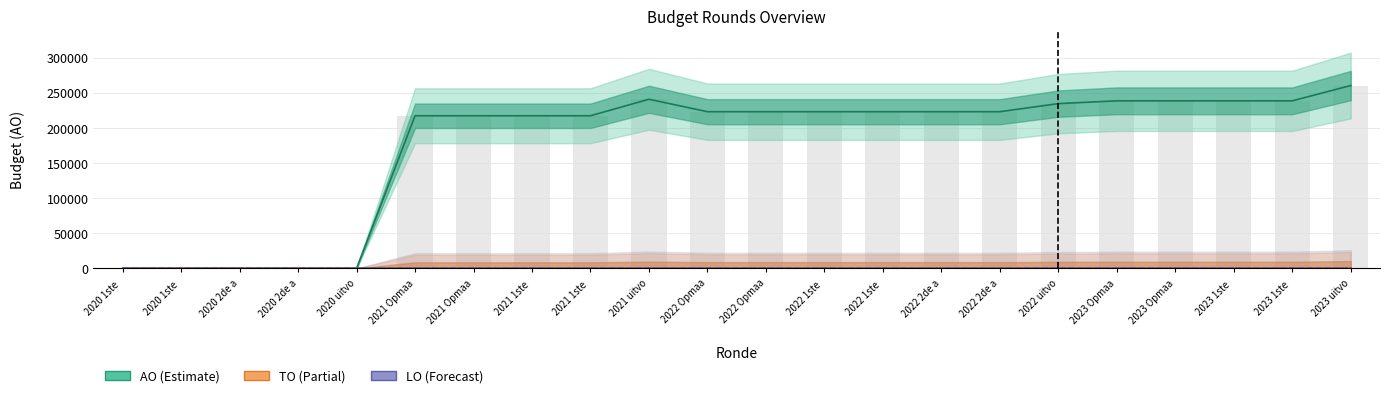

Between 2021 1ste  and 2021 uitvo, which series saw the biggest shift?

AO